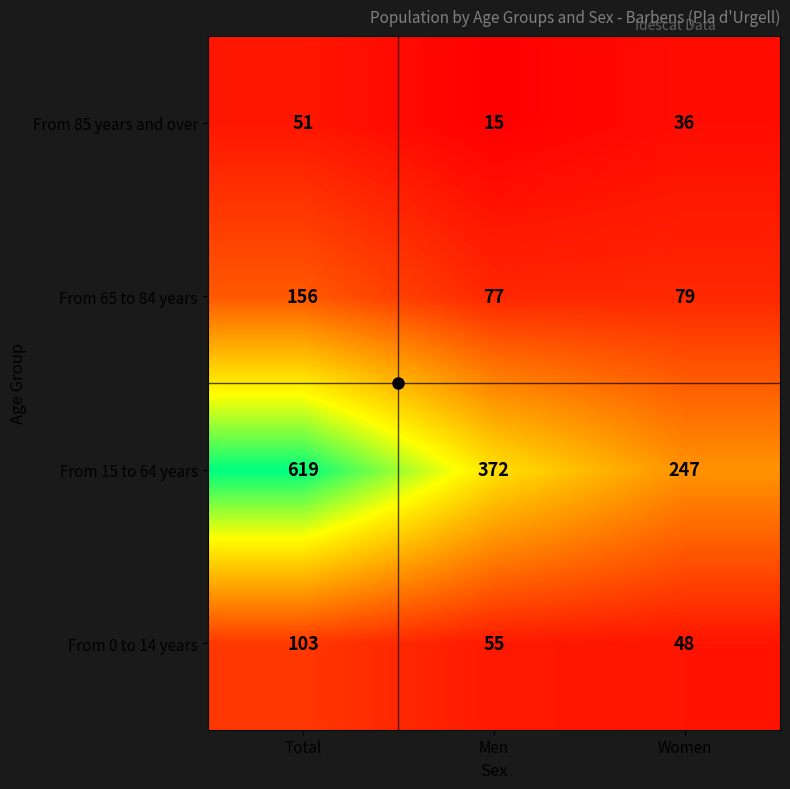

At which category does the chart reach its peak across all series?

Total